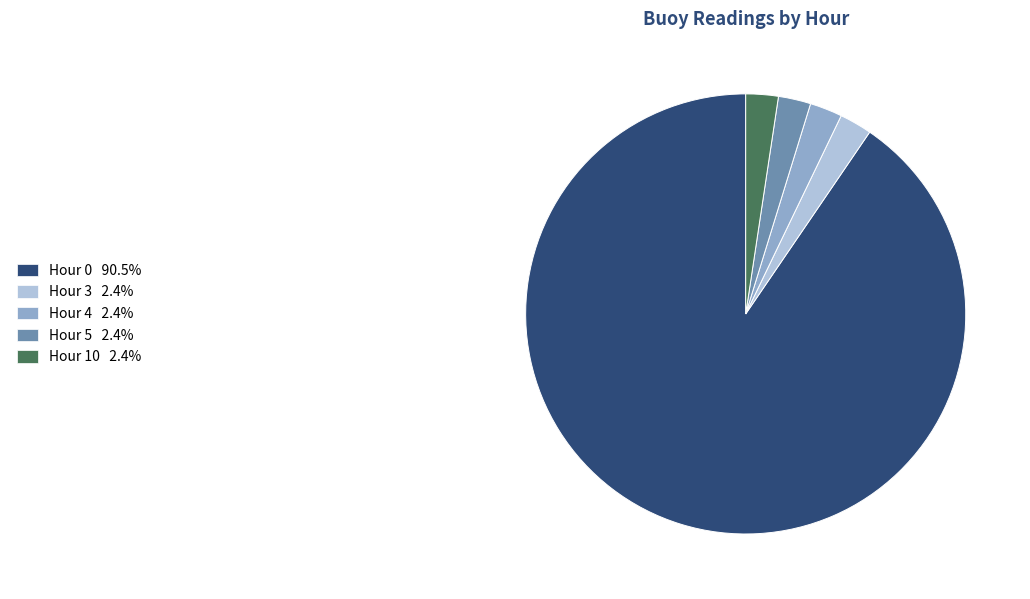

How many segments does this pie chart have?

5